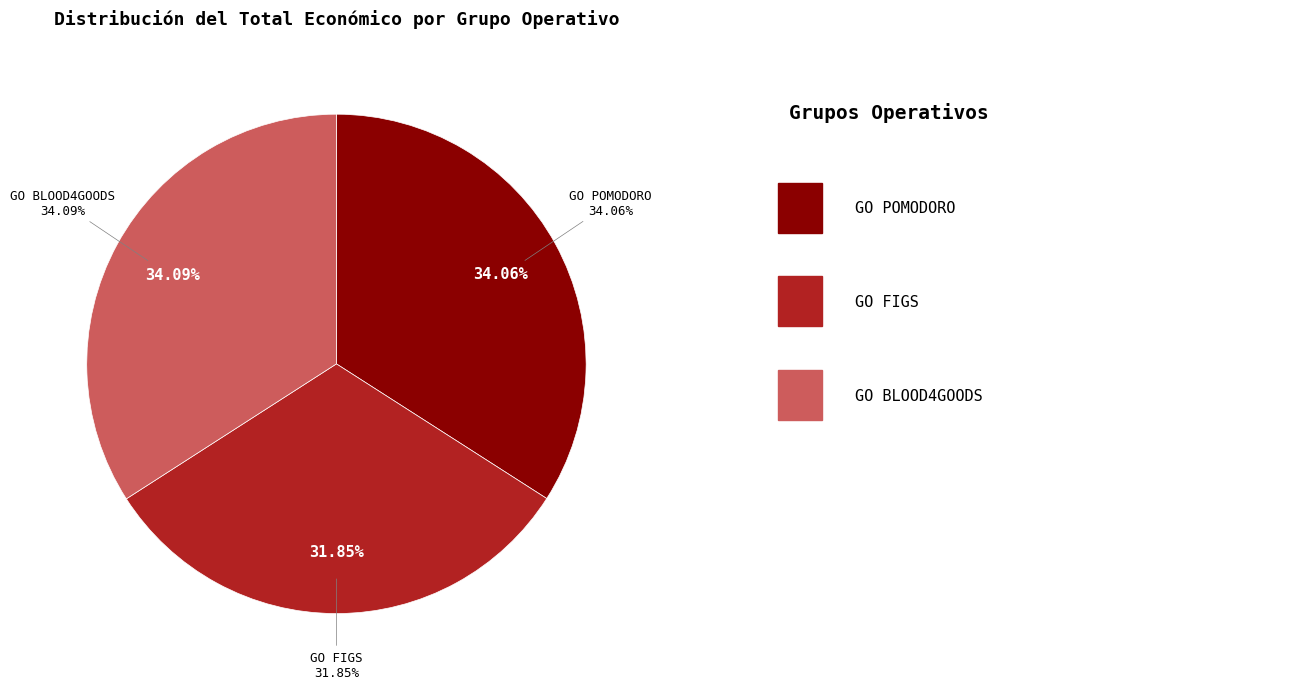

Is it true that GO POMODORO is 27% of the pie?

False